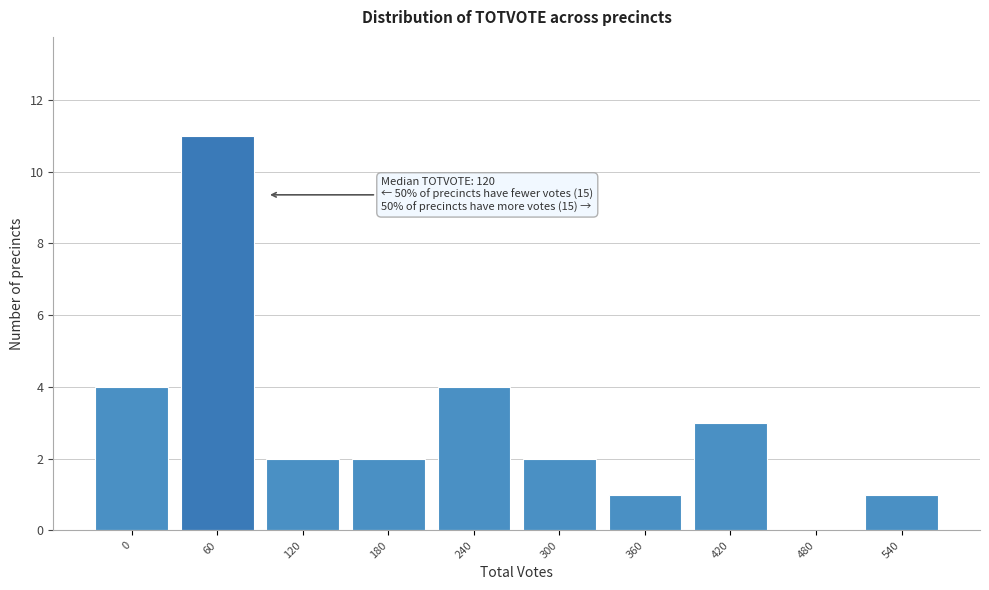

Reading left to right, list all the values displayed in this chart.

0=4	60=11	120=2	180=2	240=4	300=2	360=1	420=3	480=0	540=1